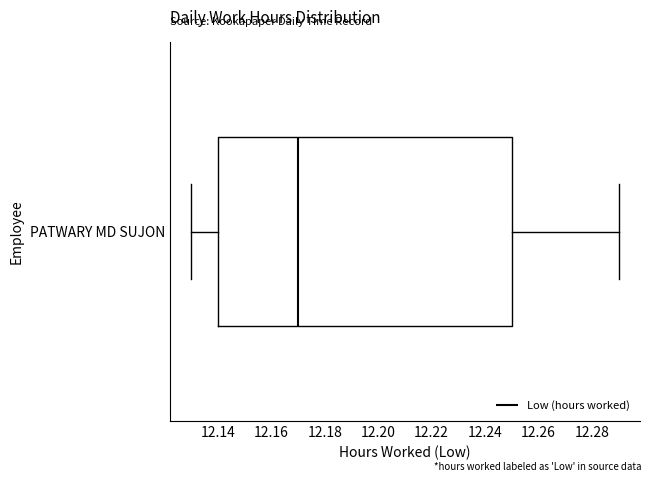

Where is the right edge of the box for PATWARY MD SUJON on the x-axis? The values are not printed on the chart, so give them approximately, as read against the axis.

12.25